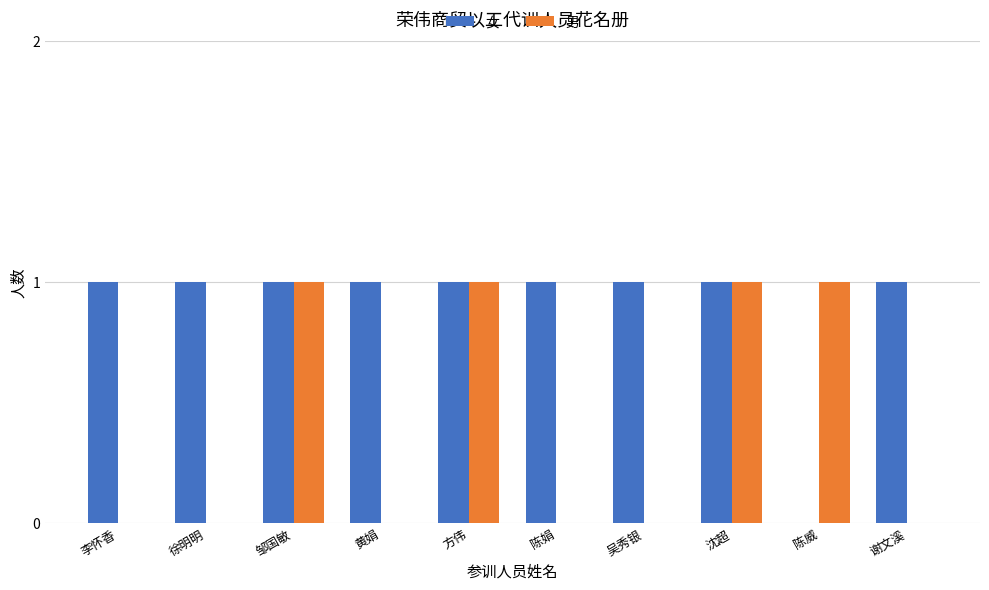

How many groups of bars are there?

10